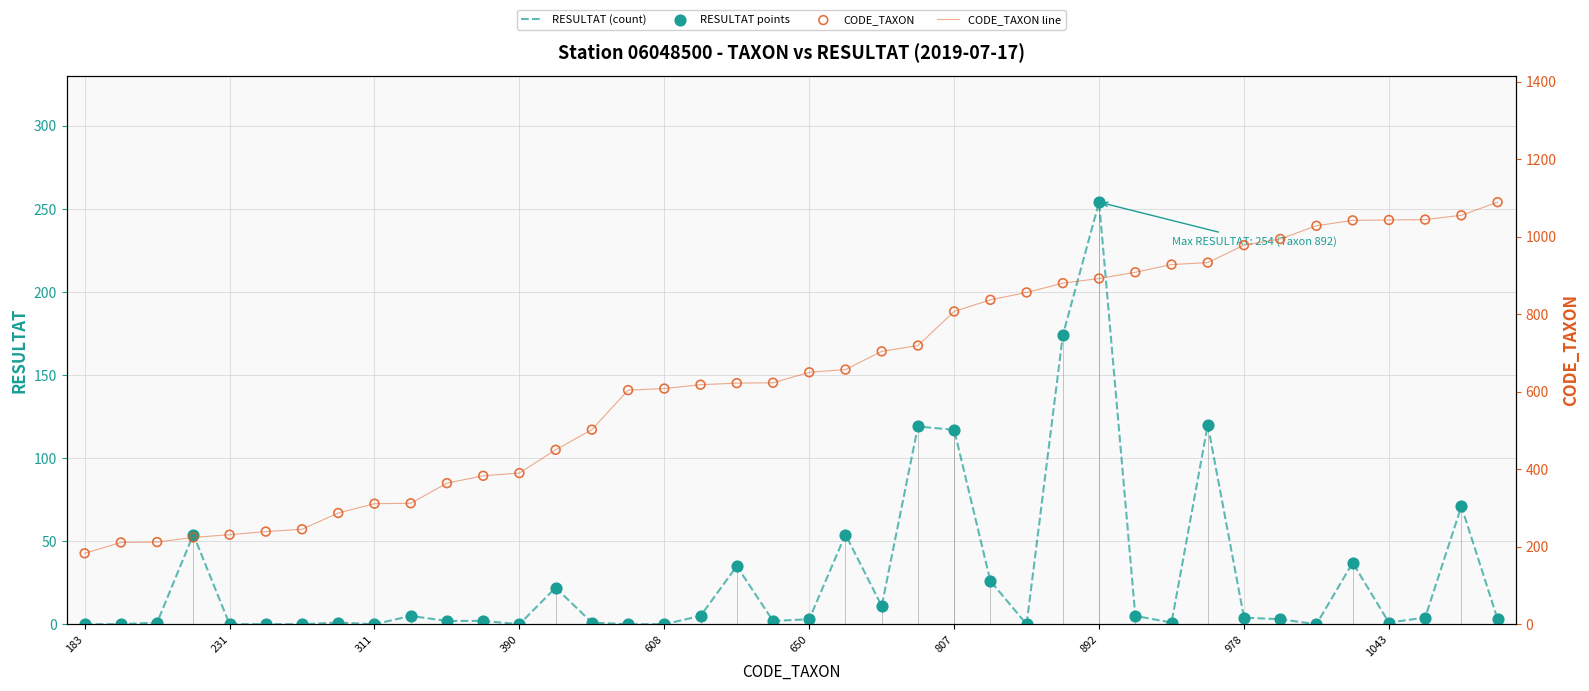

The RESULTAT (count) series shows 3 at 650. True or false?

True